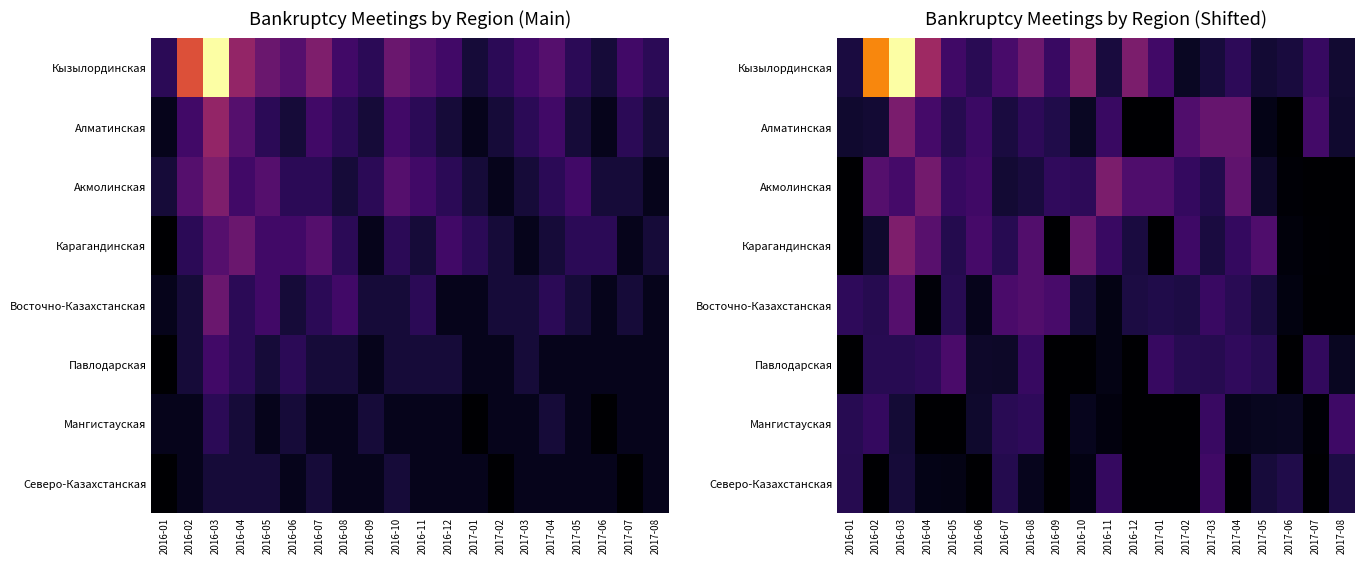

At 2016-06, list the series in order from largest to smallest.

Карагандинская, Акмолинская, Алматинская, Кызылординская, Мангистауская, Павлодарская, Восточно-Казахстанская, Северо-Казахстанская